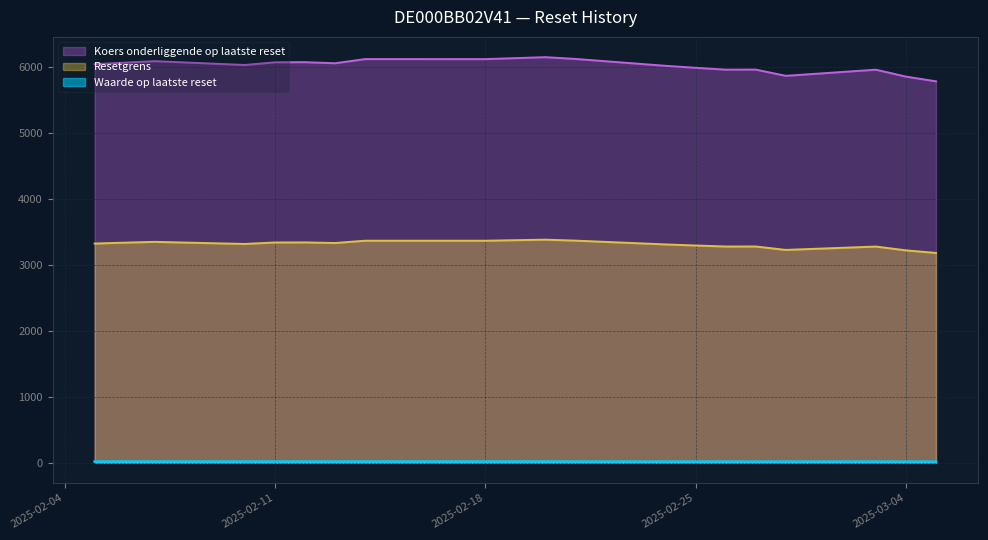

What value does the Waarde op laatste reset series have at 2025-03-05?

16.4